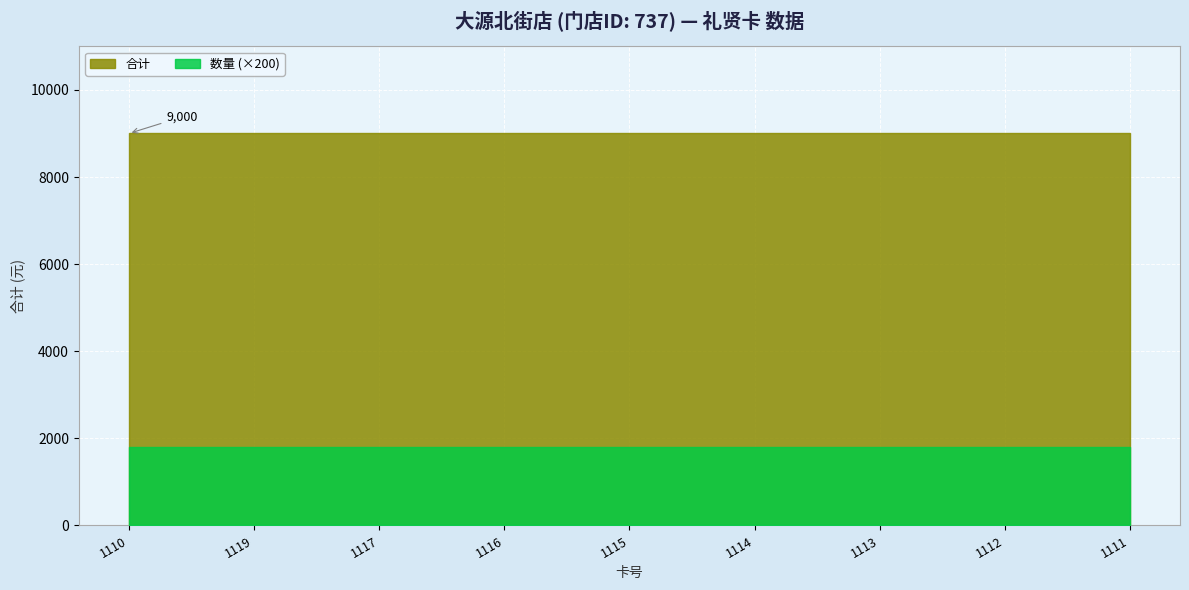

What is the total value across all series at 3010166660001117?

9009